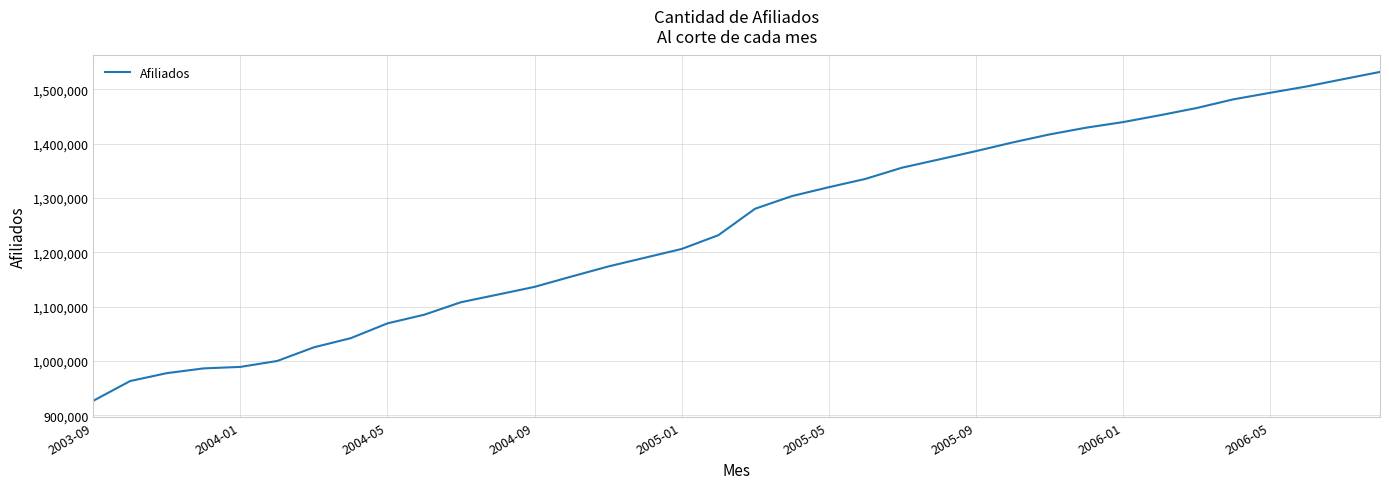

What is the smallest value displayed?

927082